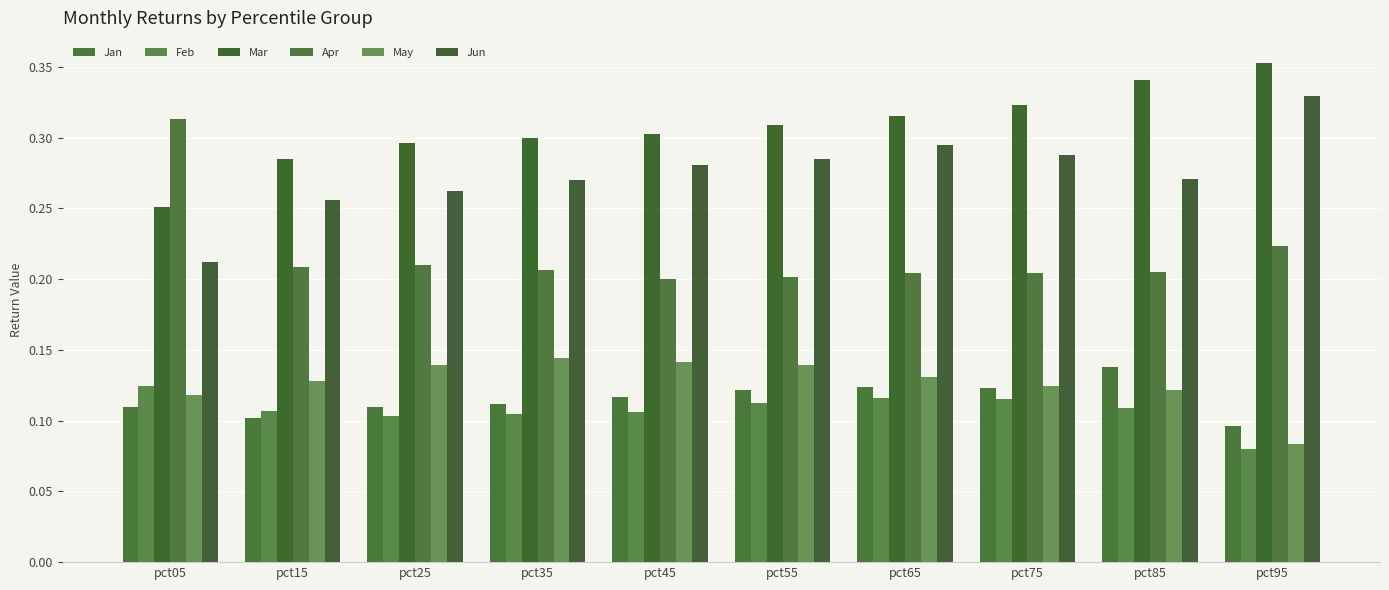

At which label does Jun reach its minimum?

pct05